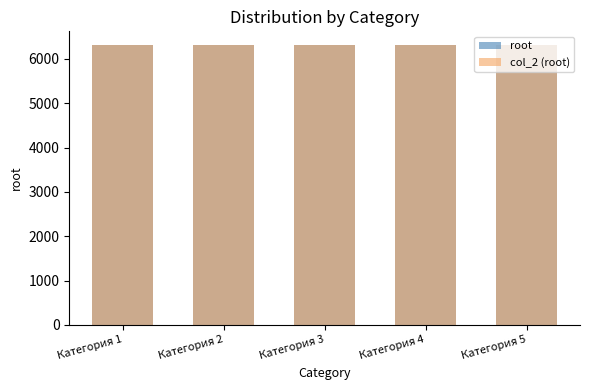

The col_2 (root) series shows 1418 at Категория 1. True or false?

False